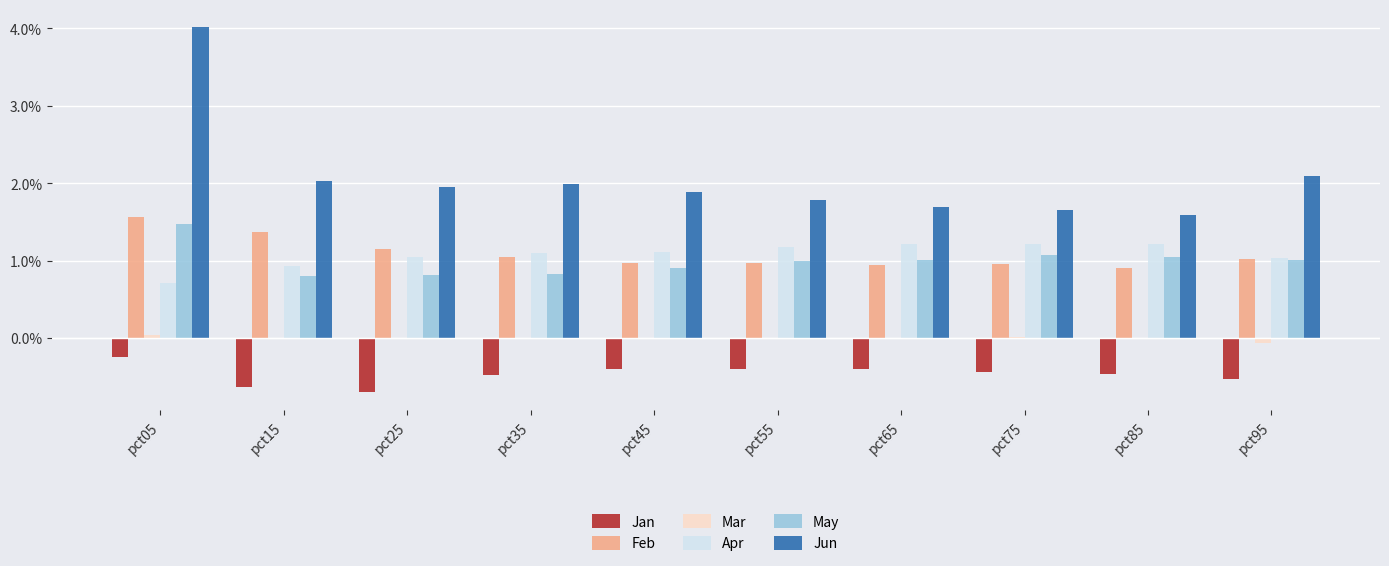

What is the sum of all Jan values?

-4.7